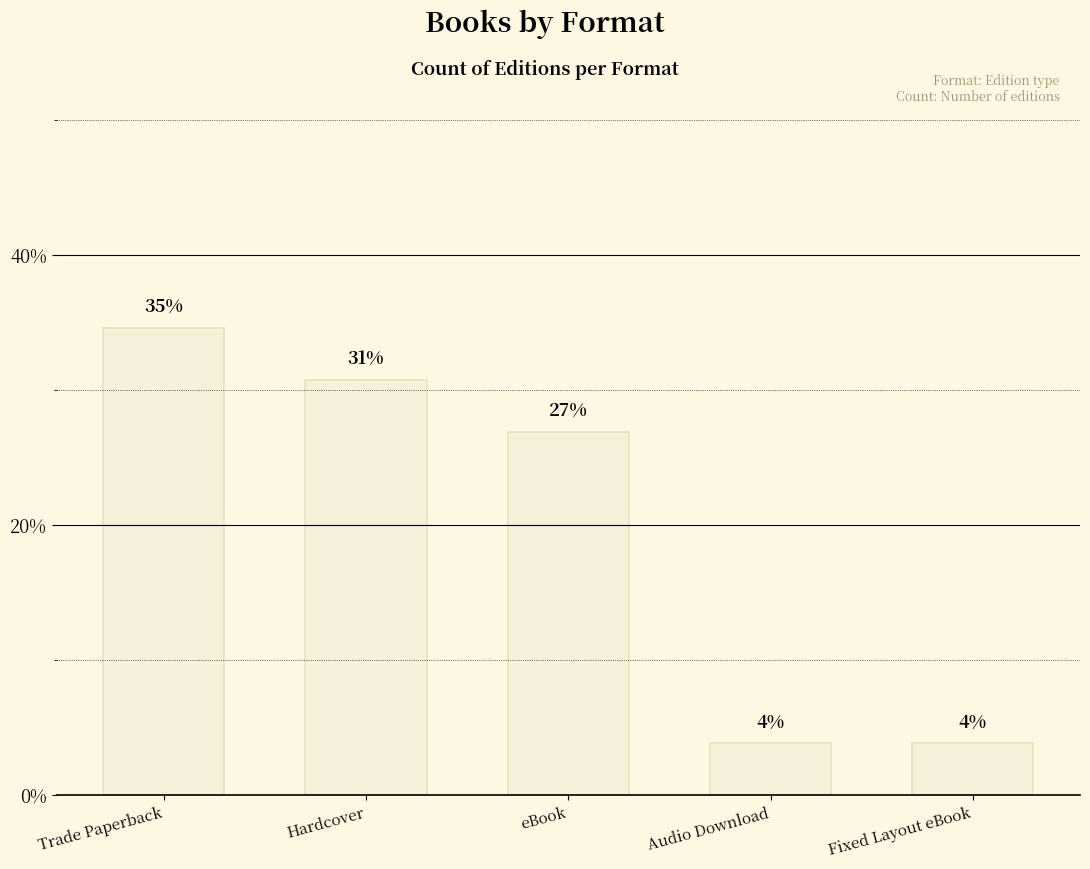

Reading right to left, extract all data points from this chart.

3.8	3.8	26.9	30.8	34.6